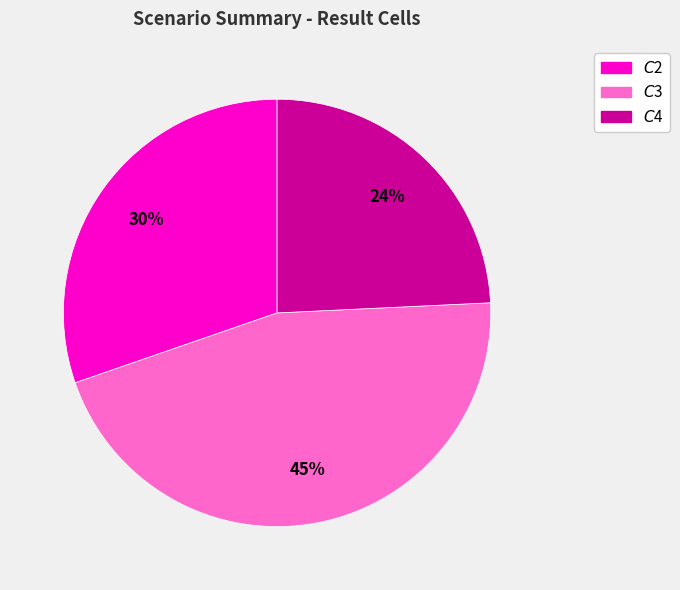

To the nearest percent, what is the average slice percentage?

33%